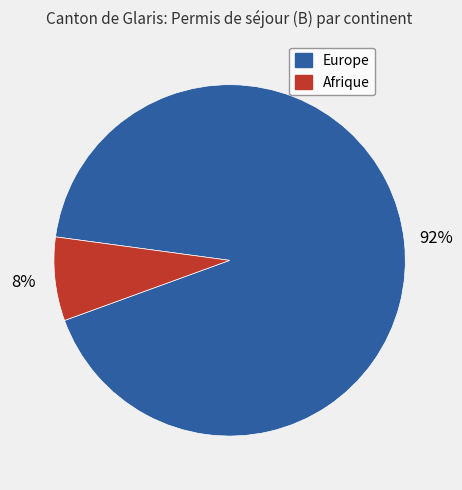

Which has a higher value, Europe or Afrique?

Europe